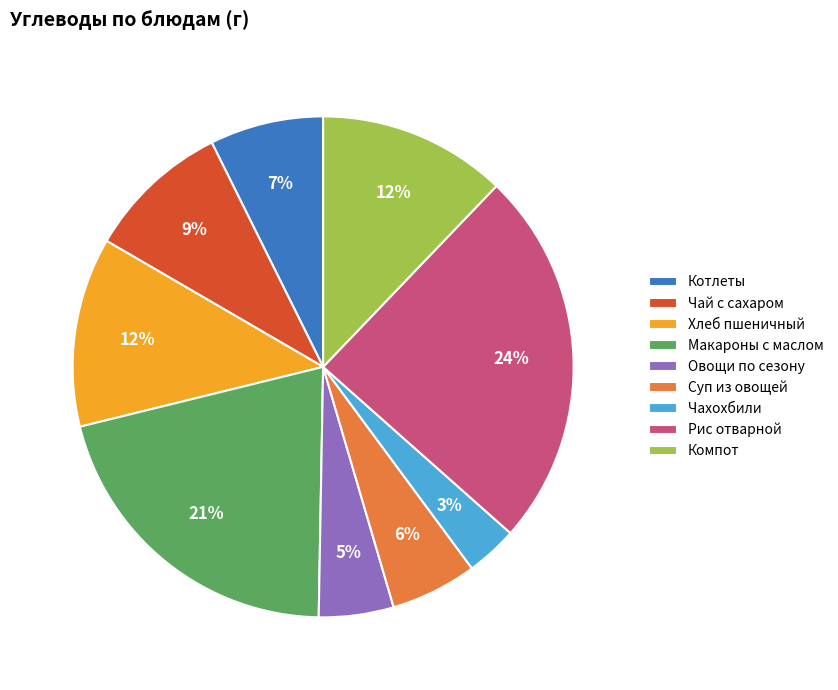

Which category has the biggest portion of the pie?

Рис отварной